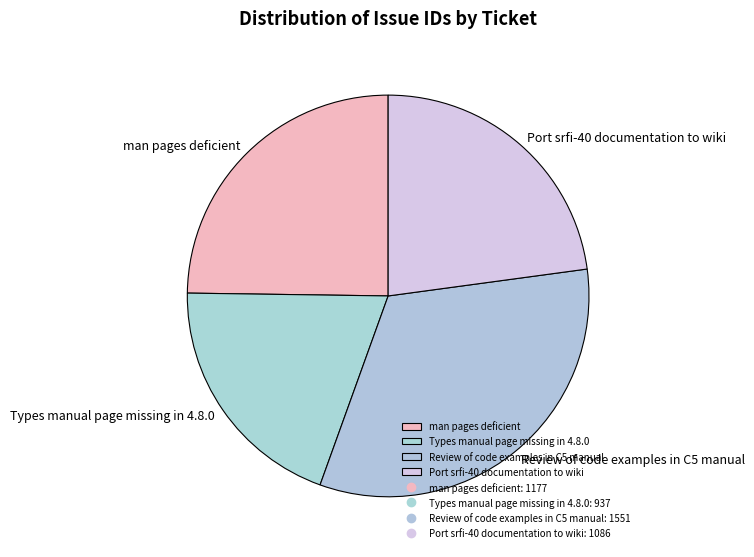

Is the sum of Review of code examples in C5 manual and Types manual page missing in 4.8.0 greater than half?

Yes